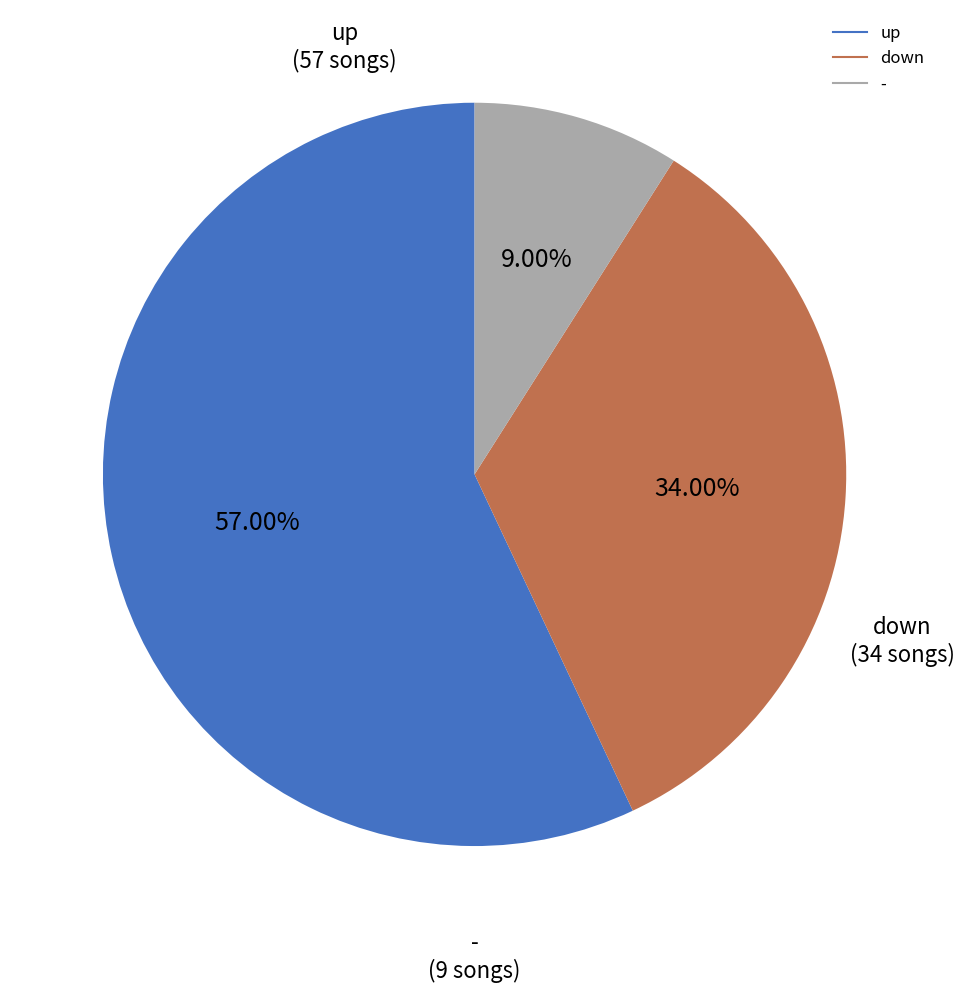

What portion of the pie excludes up?

43.0%